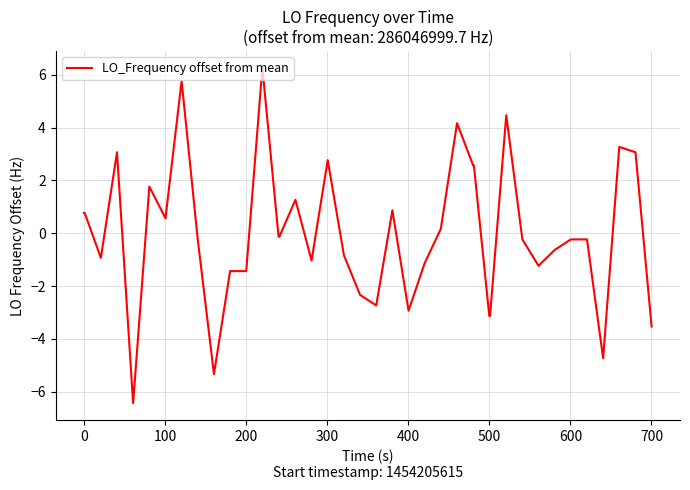

How many lines are shown in the chart?

1